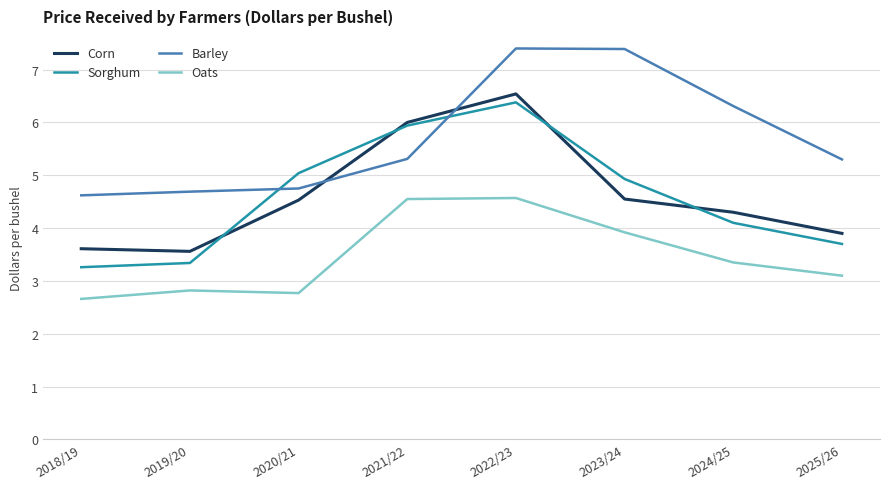

Which series has the largest range (max minus min)?

Sorghum